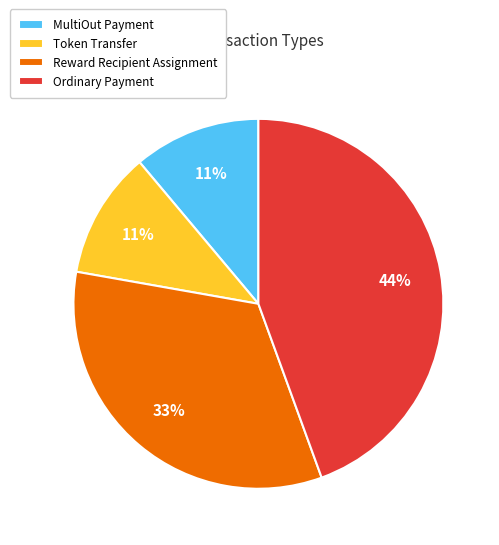

True or false: MultiOut Payment accounts for 11% of the total.

True